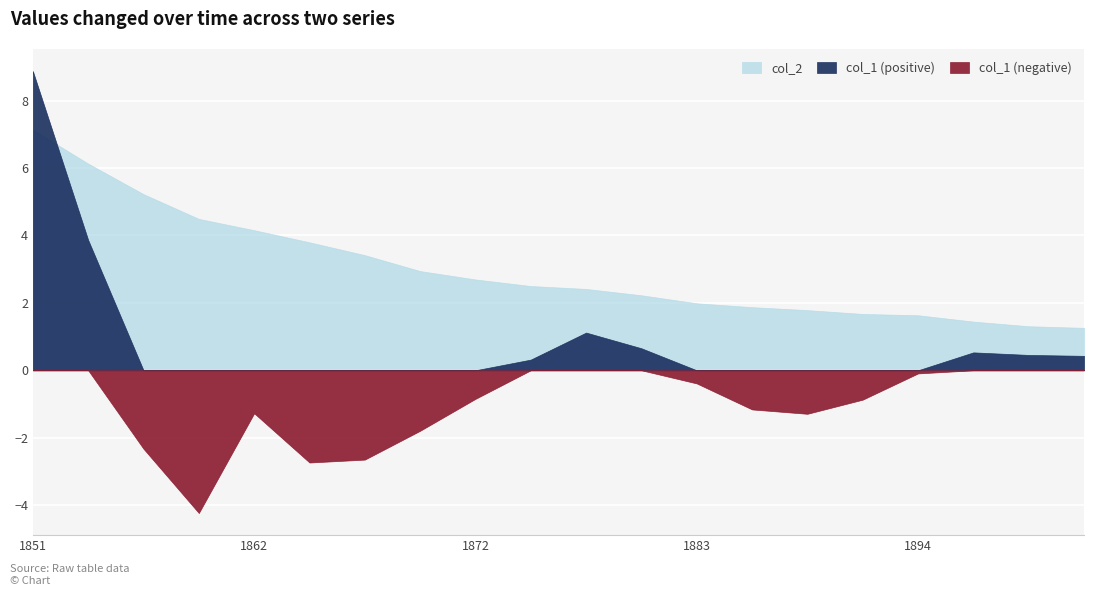

How many lines are shown in the chart?

2